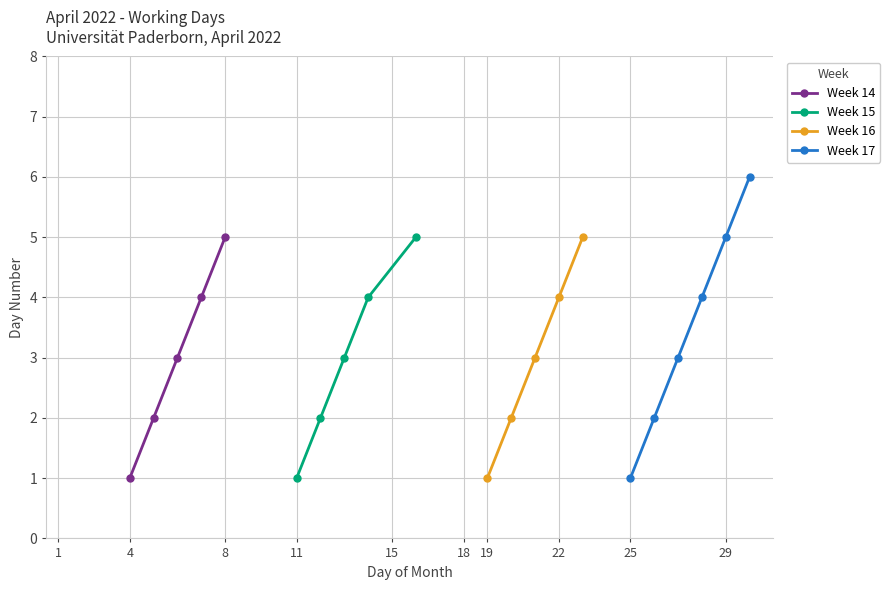

True or false: Week 14 has a value of 2 at 4.

False